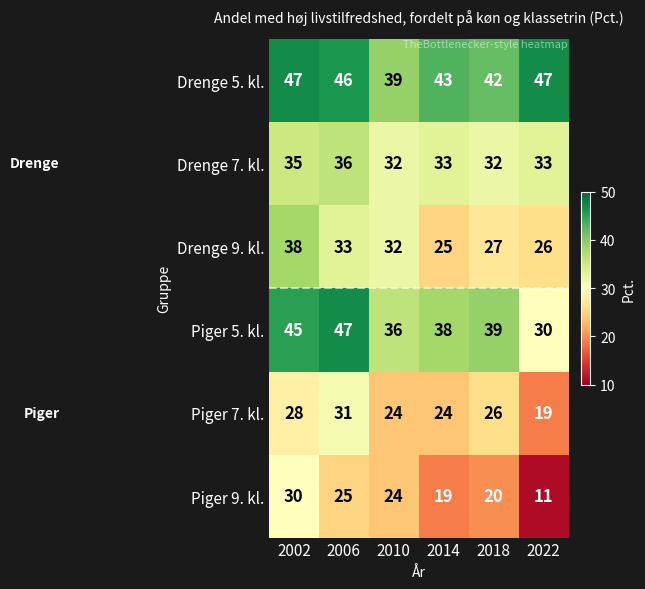

Which series has the largest total across all categories?

Drenge 5. kl.